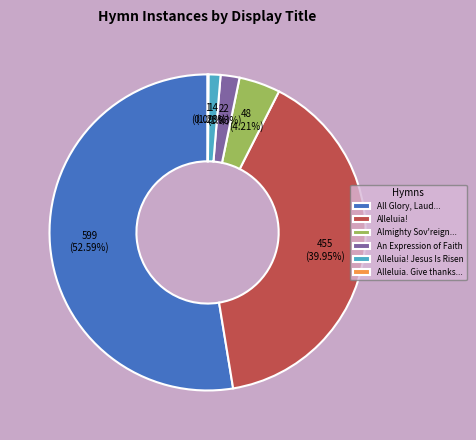

Combined, do Almighty Sov'reign... and All Glory, Laud... account for over 50%?

Yes